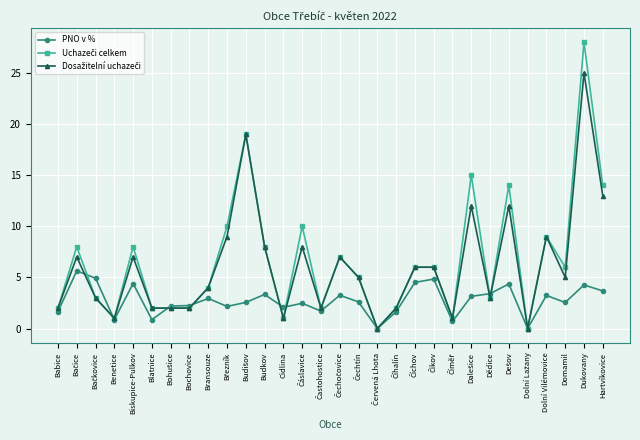

At which category is the sum across all series the highest?

Dukovany